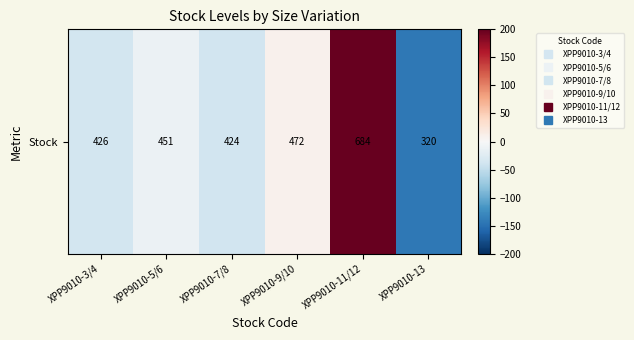

Reading left to right, transcribe all the data shown in this chart.

-36.8	-11.8	-38.8	9.2	221.2	-142.8